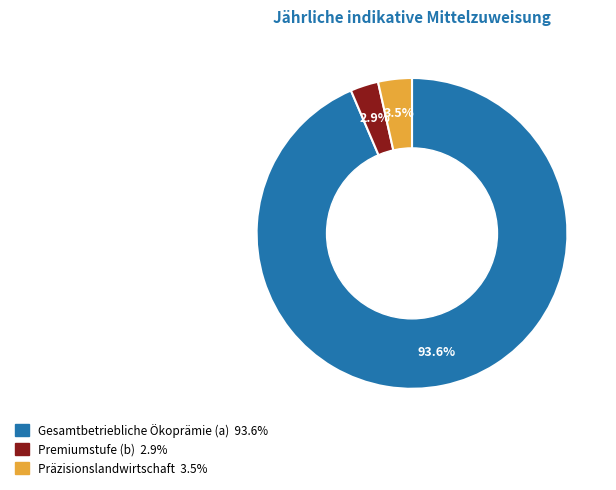

To the nearest percent, what is the combined percentage of Gesamtbetriebliche Ökoprämie (a) and Premiumstufe (b)?

96%